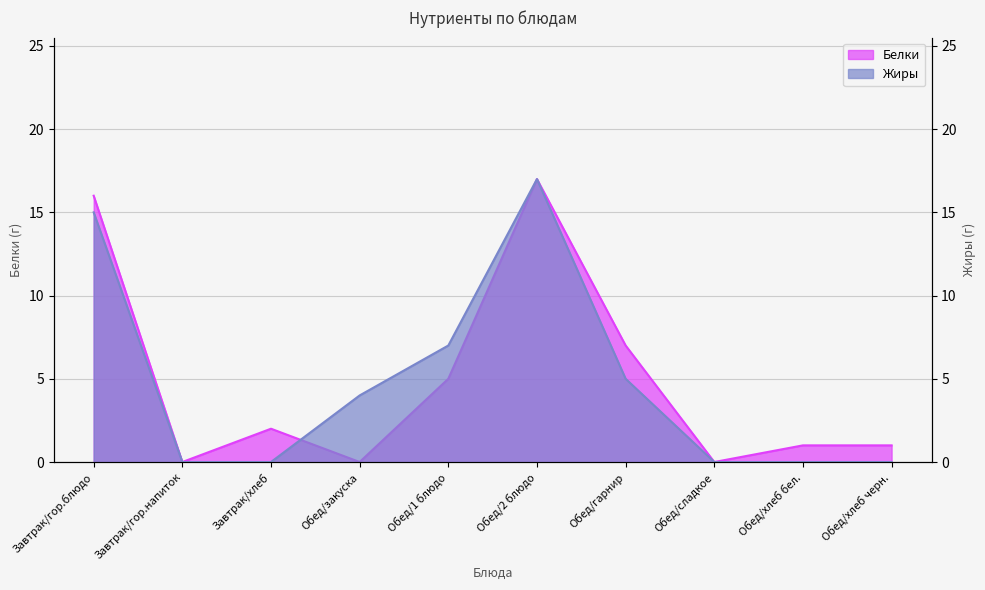

What are all the series names shown in the legend?

Белки, Жиры